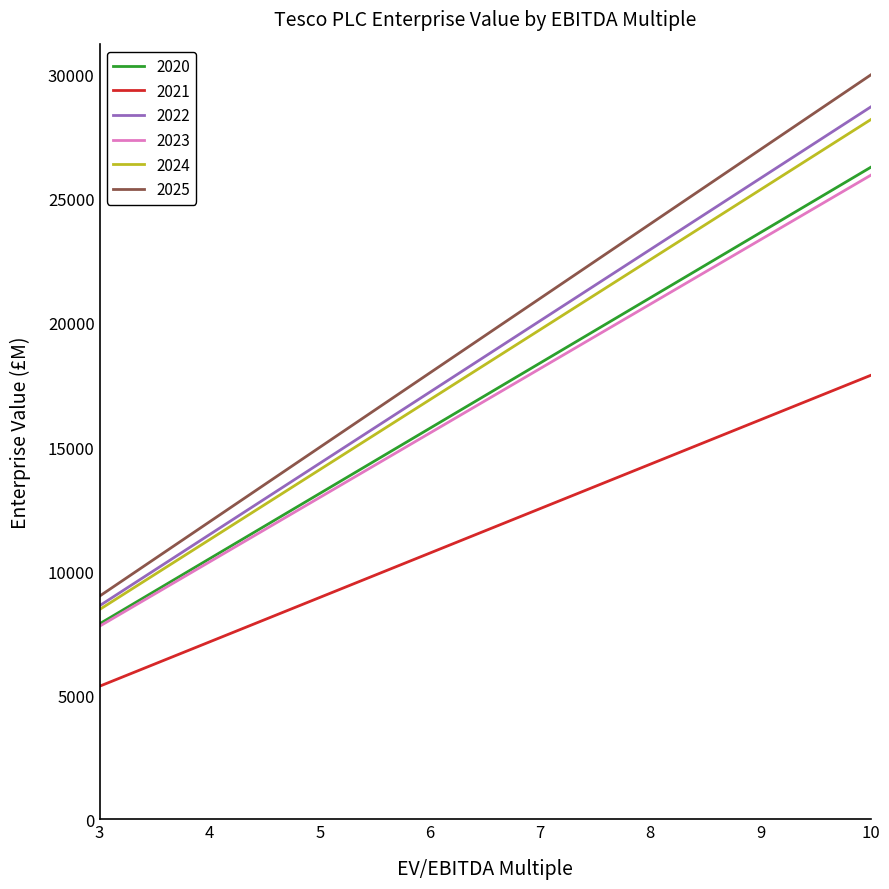

How many distinct data groups are displayed?

6